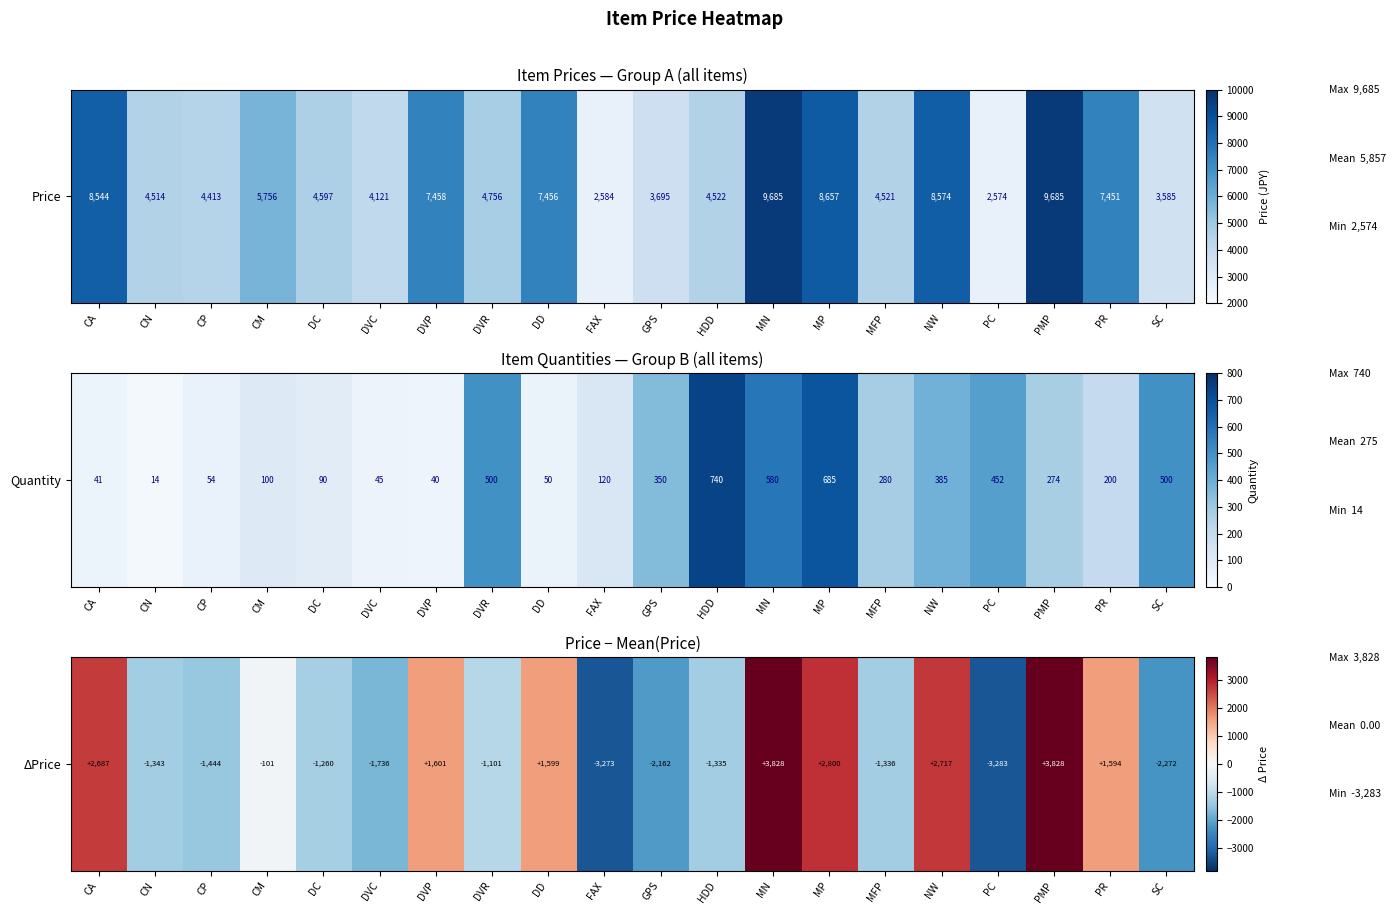

Rank the categories by value from lowest to highest.

PC, FAX, SC, GPS, DVC, CP, CN, MFP, HDD, DC, DVR, CM, PR, DD, DVP, CA, NW, MP, MN, PMP